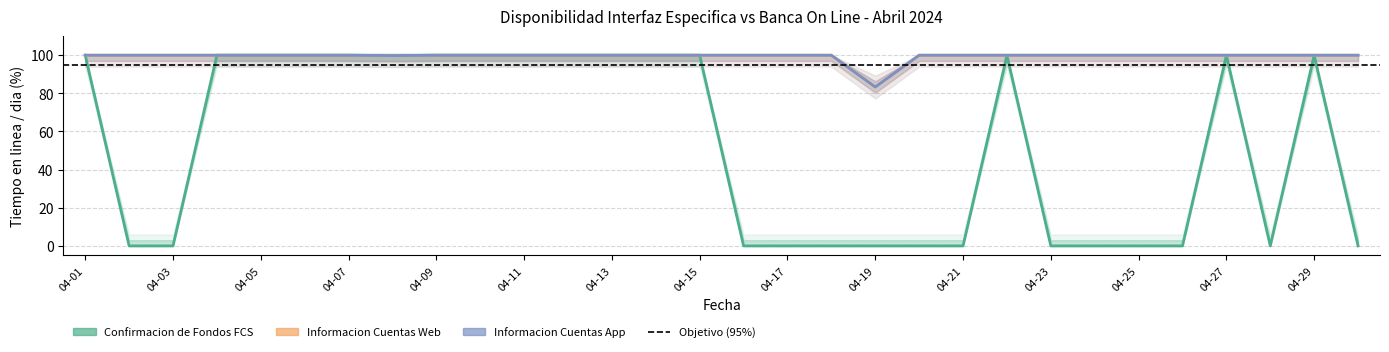

Is it true that Informacion Cuentas App equals 56.0 at 2024-04-17?

False